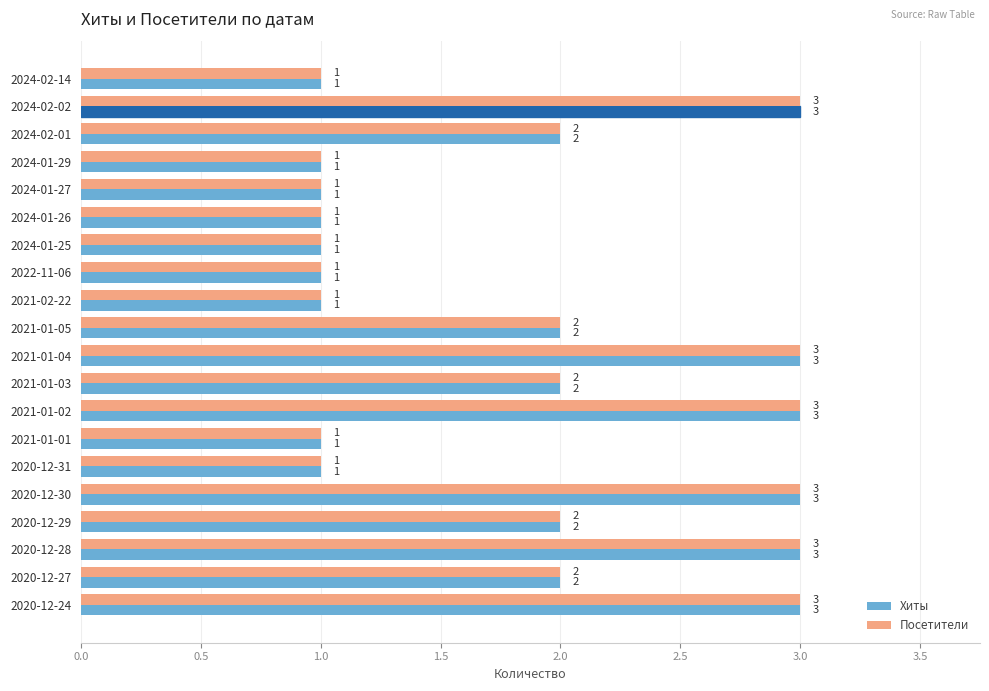

The value of Посетители at 2024-02-02 is 4. True or false?

False